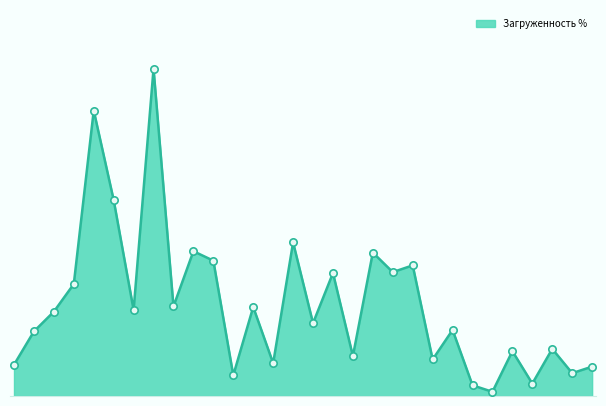

What is the change in value from 8 to 31?

-108.2